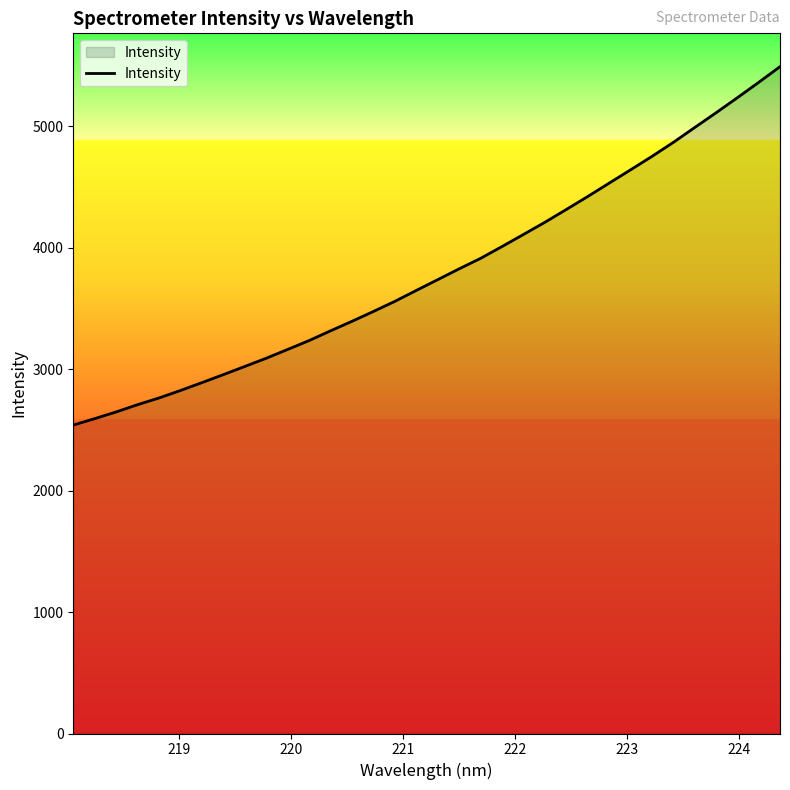

What is the minimum value shown in the chart?

2540.3